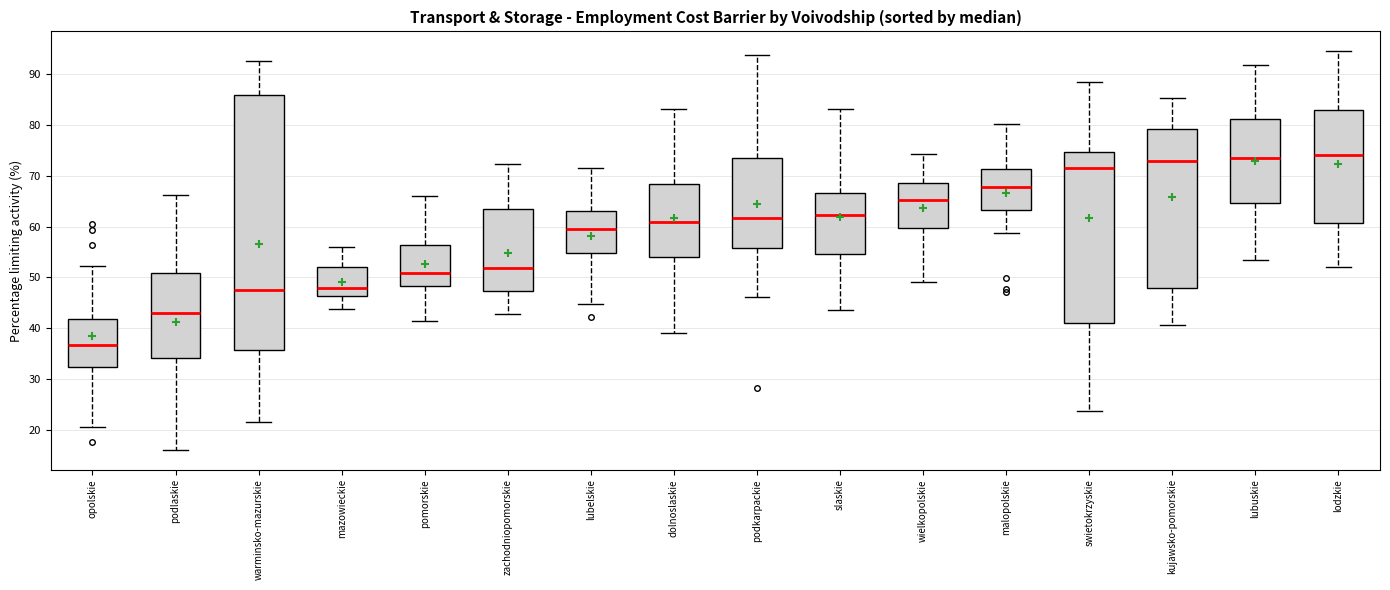

Where is the lower edge of the box for slaskie on the y-axis? The values are not printed on the chart, so give them approximately, as read against the axis.

55